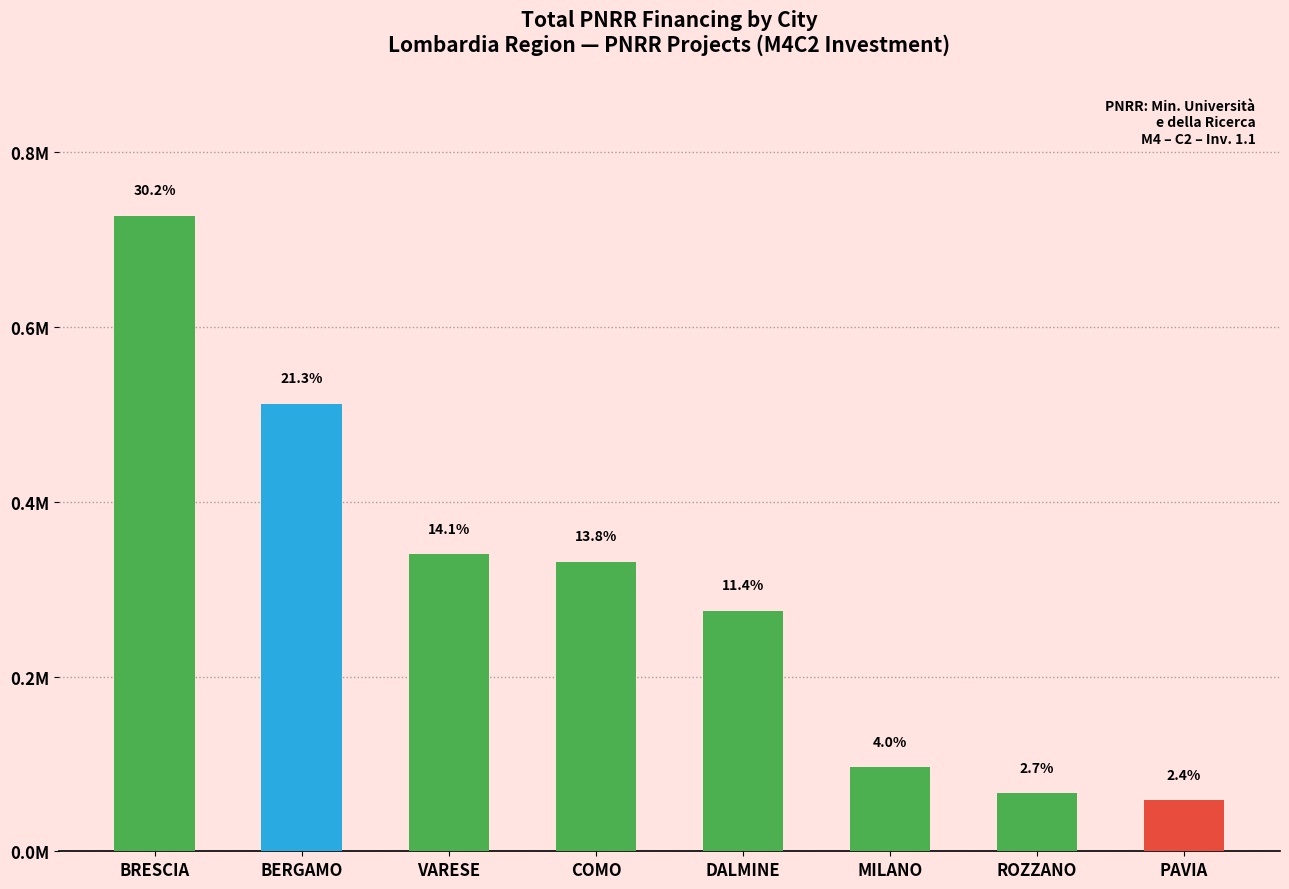

Reading right to left, transcribe all the data shown in this chart.

PAVIA=0.1	ROZZANO=0.1	MILANO=0.1	DALMINE=0.3	COMO=0.3	VARESE=0.3	BERGAMO=0.5	BRESCIA=0.7